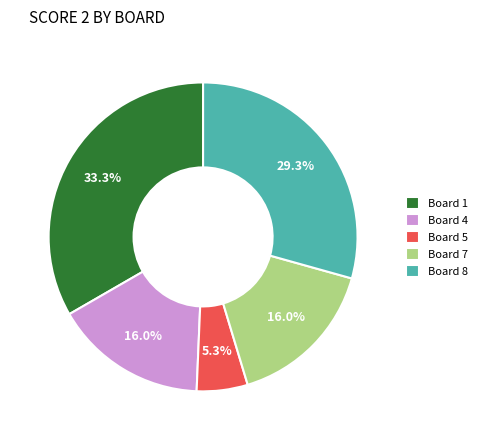

Which slice is the smallest?

Board 5